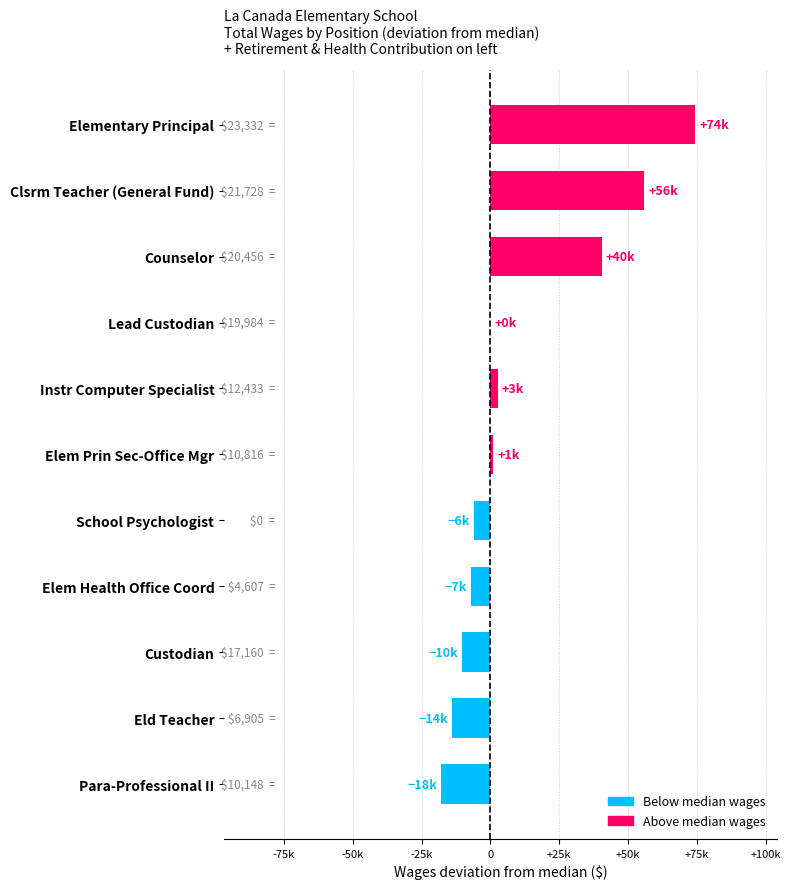

What is the minimum value shown in the chart?

-17885